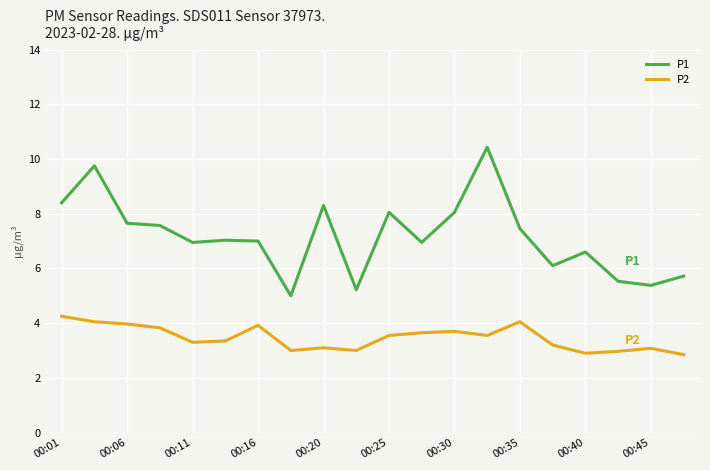

Rank the series by their average value, from highest to lowest.

P1, P2